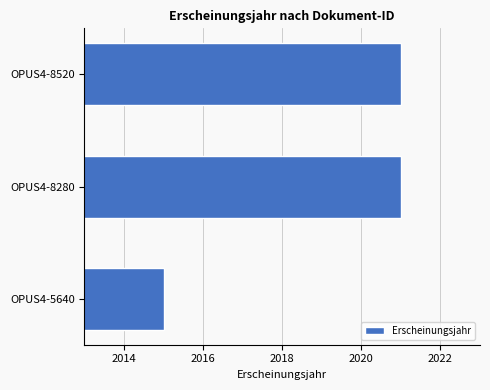

What is the value of the 3rd bar from the top?

2015